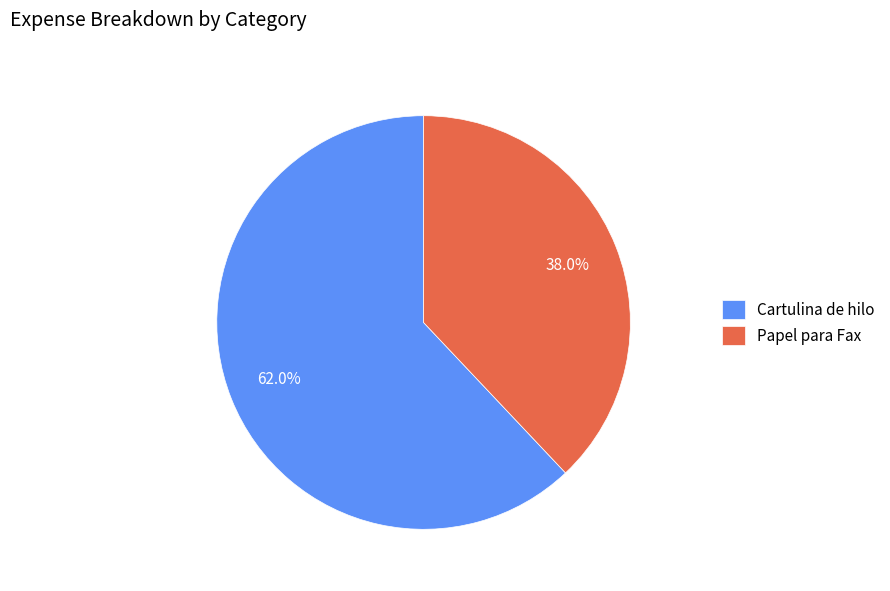

To the nearest percent, what is the combined percentage of Cartulina de hilo and Papel para Fax?

100%